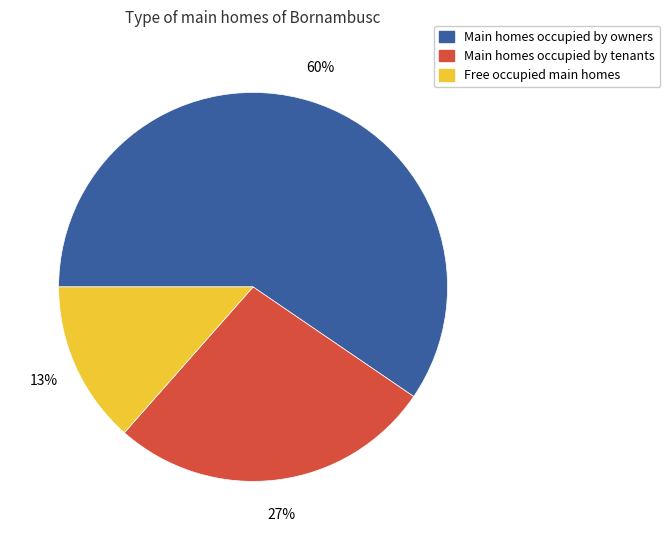

Is there a majority slice in this chart?

Yes